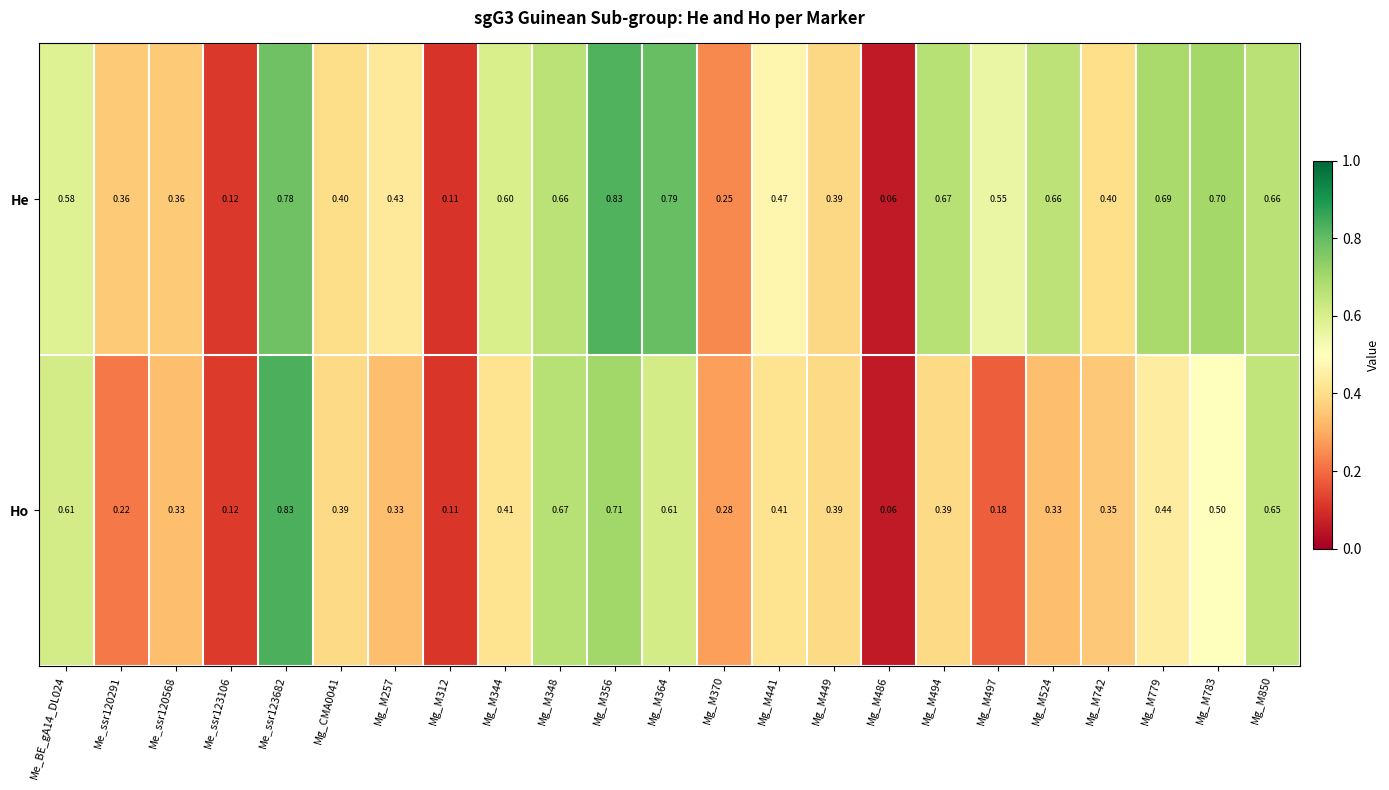

What is the total value across all series at Mg_M356?

1.5